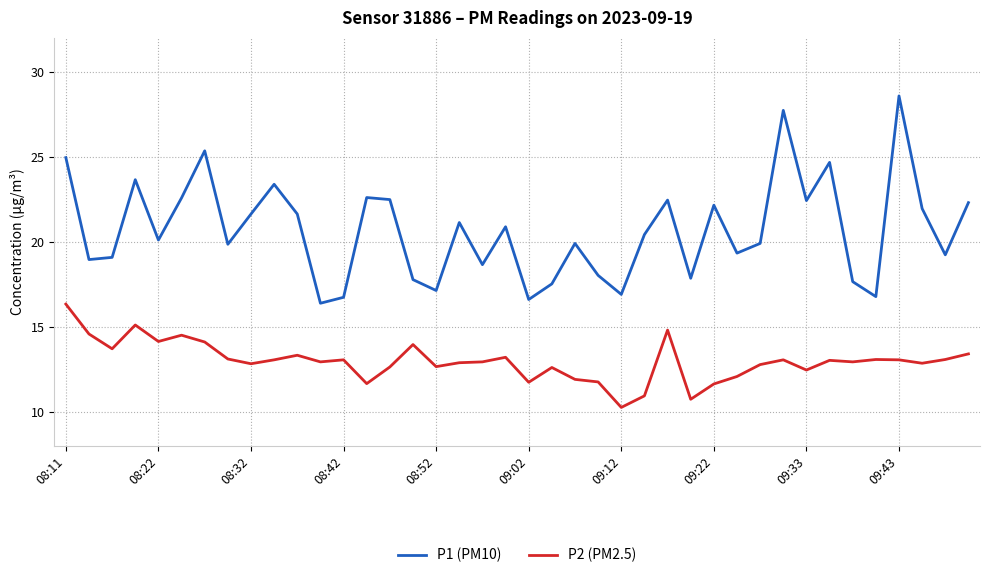

Which series has the largest total across all categories?

P1 (PM10)